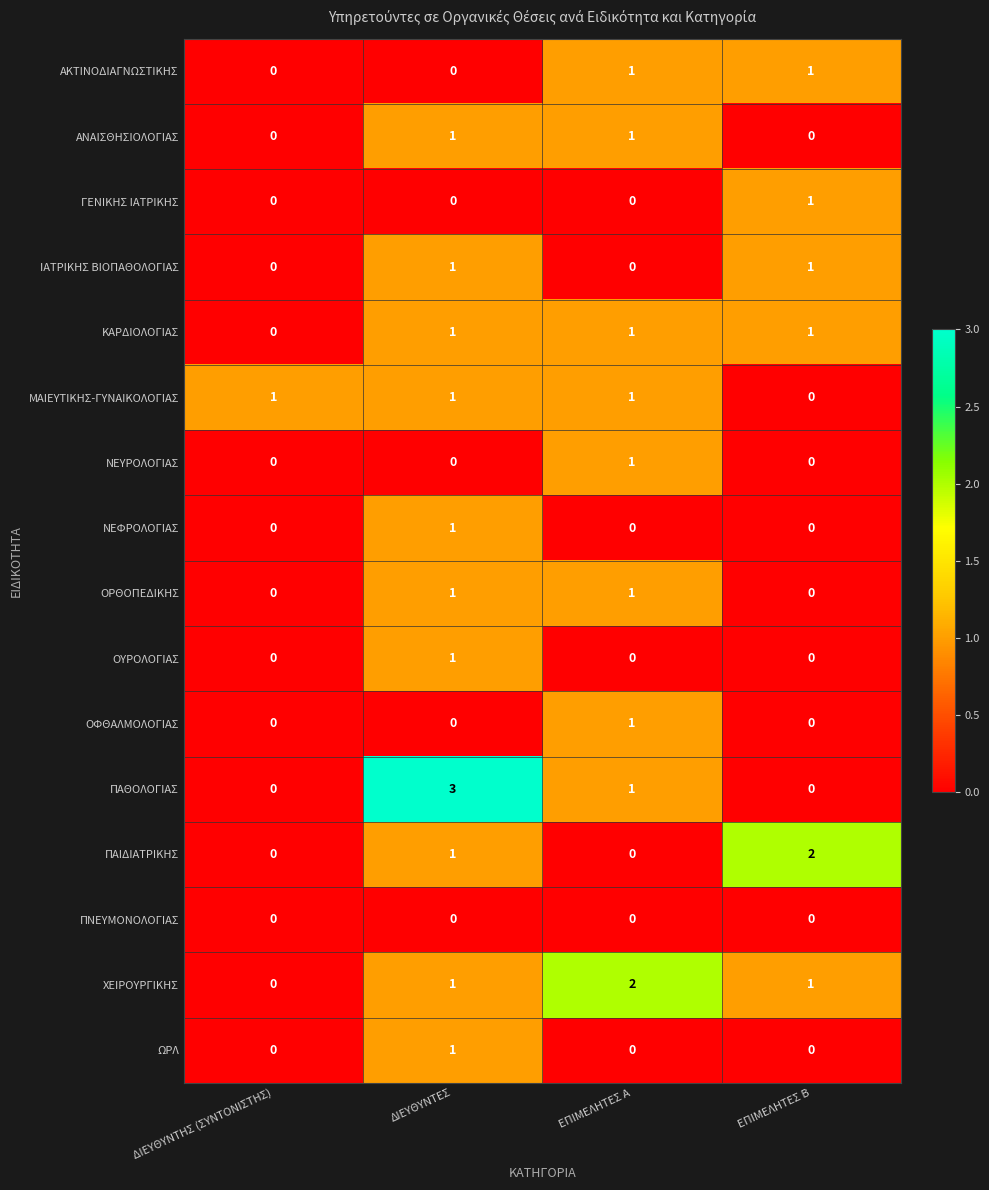

At how many categories does at least one series exceed 0?

4